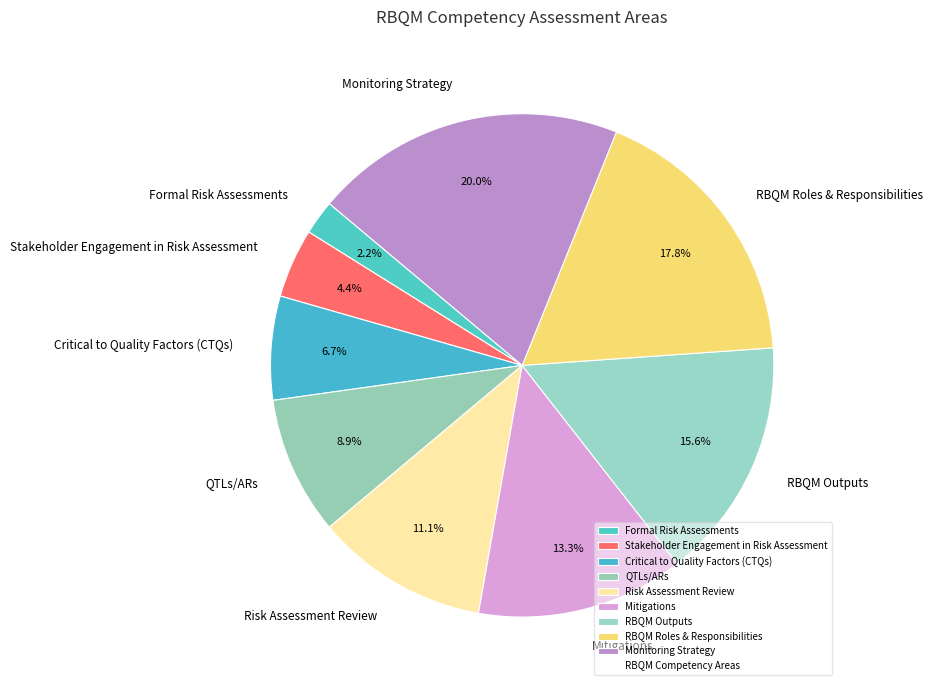

To the nearest percent, what portion does Stakeholder Engagement in Risk Assessment represent?

4%